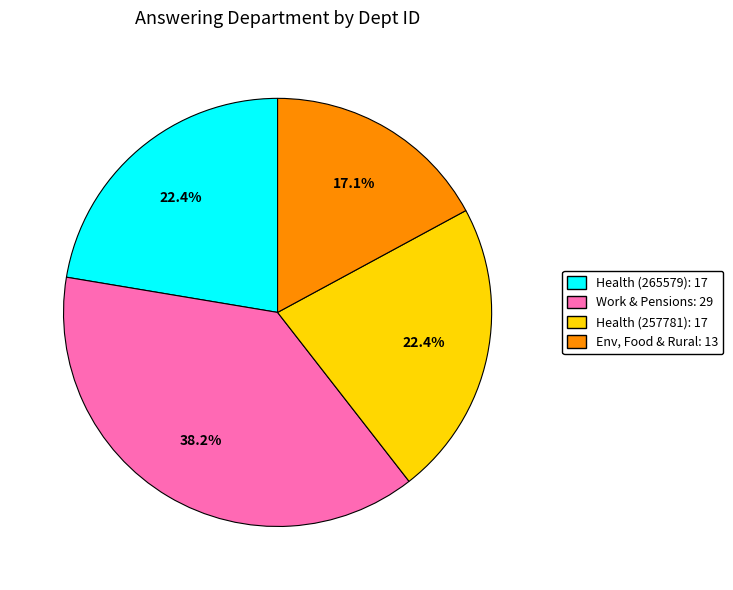

Is there any slice that represents more than half of the pie?

No